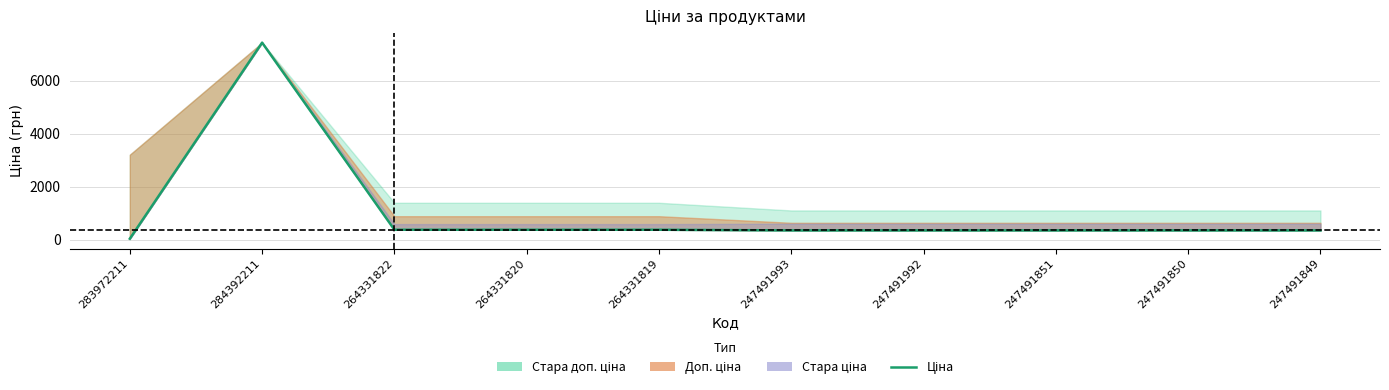

What is the change in value from 264331820 to 247491851?

-25.8